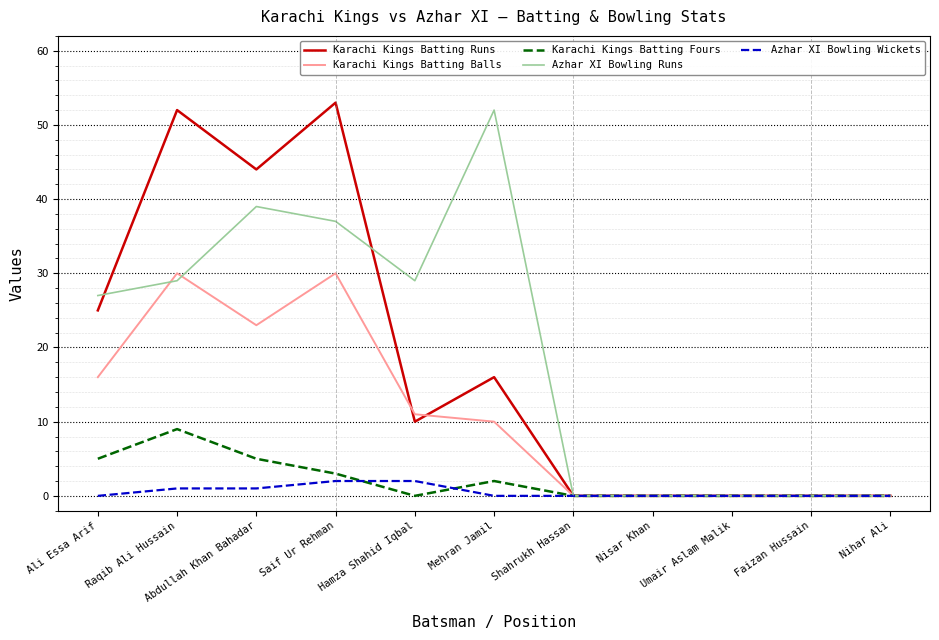

Read the Karachi Kings Batting Runs value at Saif Ur Rehman.

53